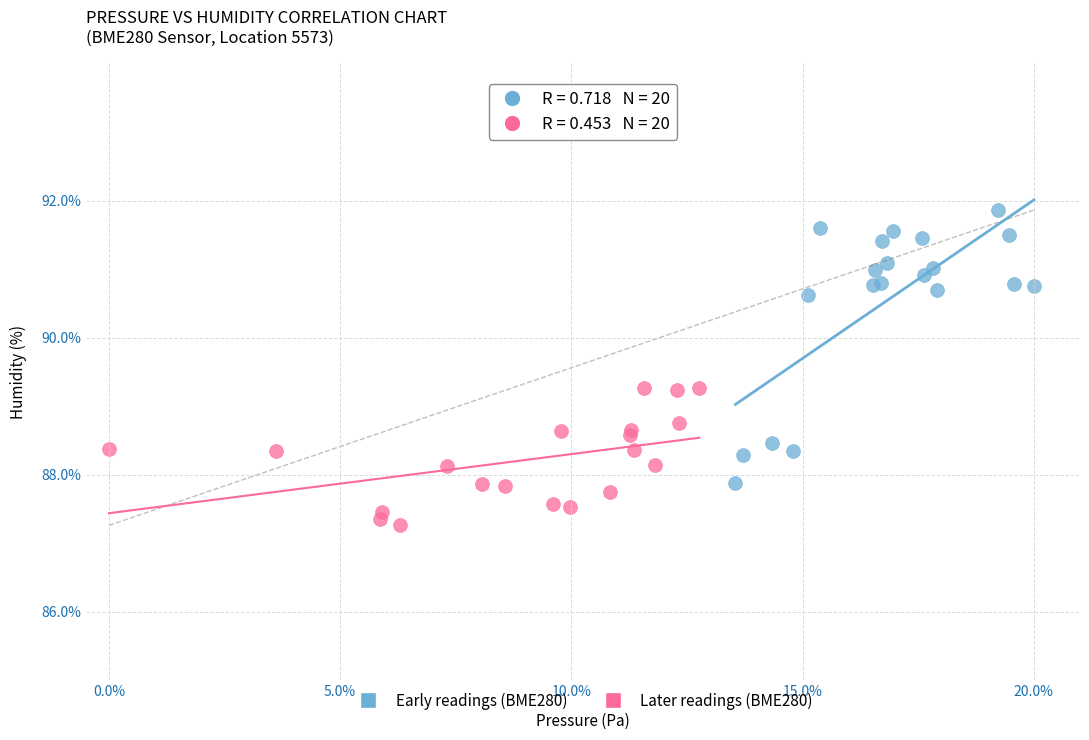

Which series contains the lowest Y value?

Later readings (BME280)